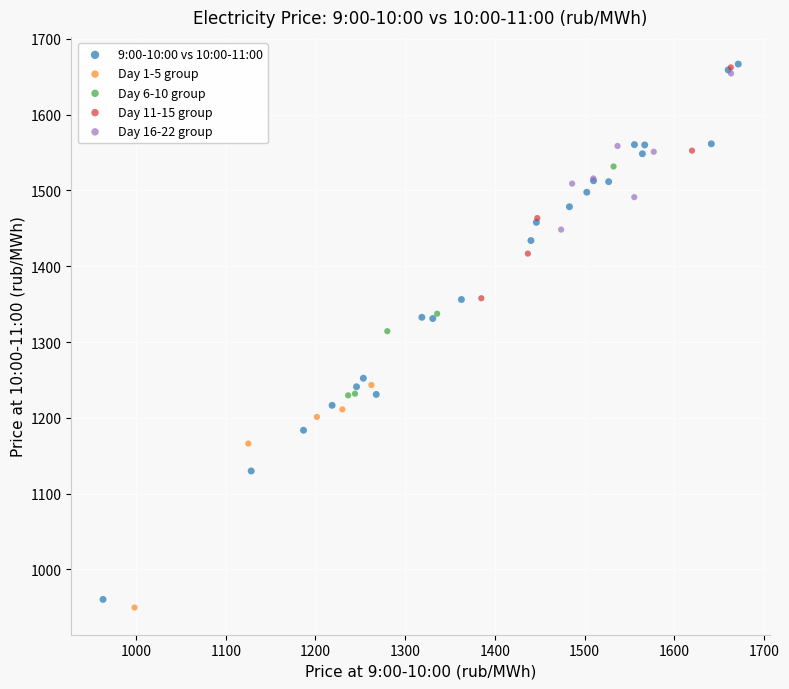

Which series has the widest spread of Y values?

9:00-10:00 vs 10:00-11:00